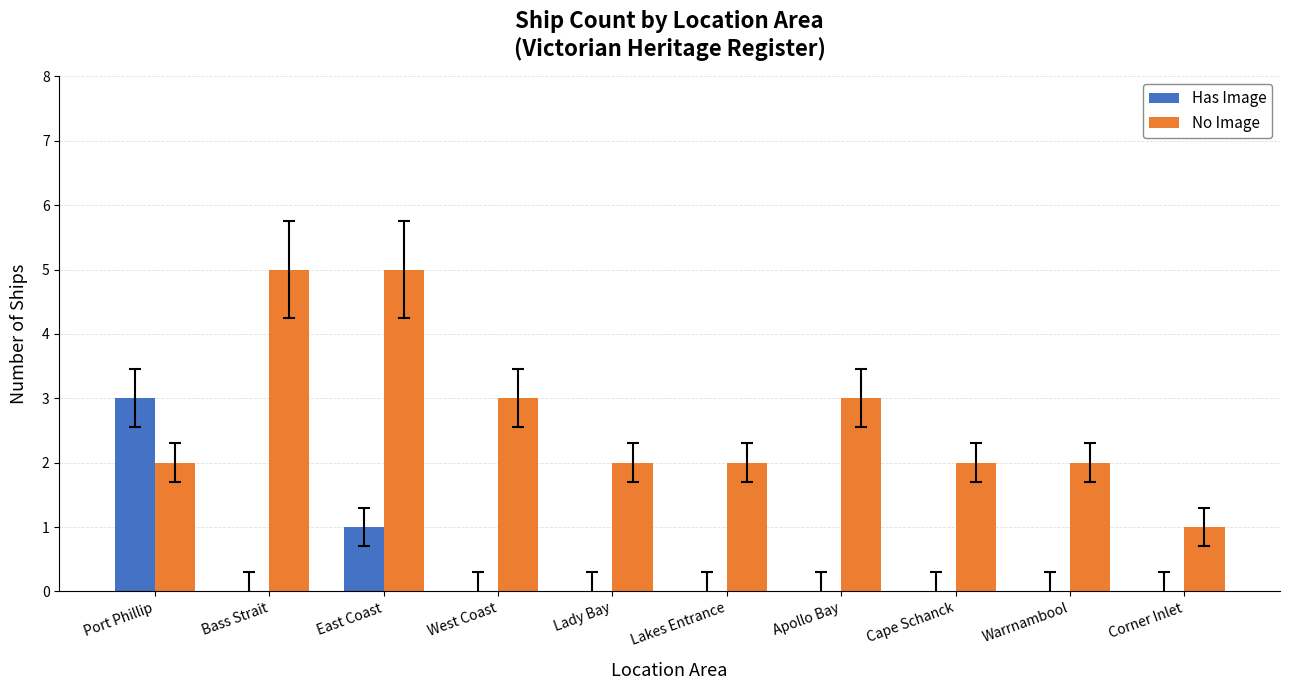

What is the highest value of the Has Image series?

3